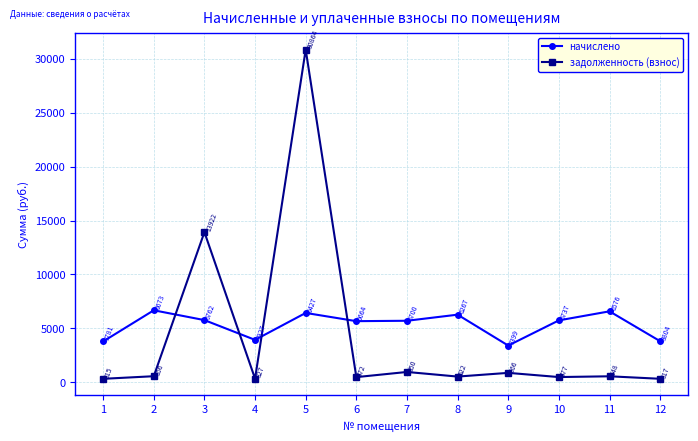

What is the value of the начислено point at the 9th from the left?

3399.4